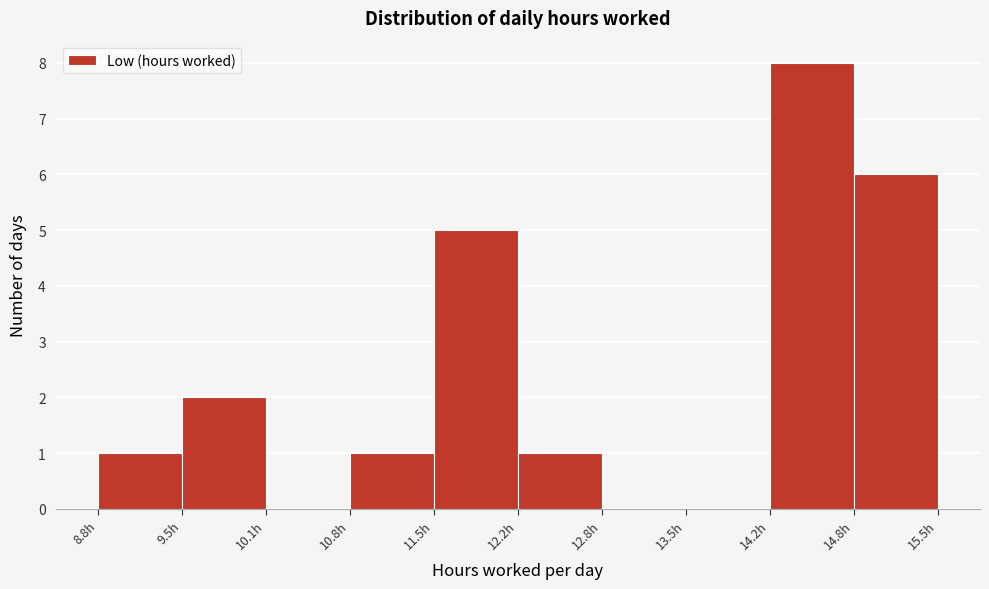

Reading left to right, transcribe this chart: for each bar, give the range it covers on the x-axis and its height. Neither the bar edges nor the heights are printed on the chart, so give them approximately, as read against the axes.

8.80 to 9.47: 1
9.47 to 10.14: 2
10.14 to 10.81: 0
10.81 to 11.48: 1
11.48 to 12.15: 5
12.15 to 12.82: 1
12.82 to 13.49: 0
13.49 to 14.16: 0
14.16 to 14.83: 8
14.83 to 15.50: 6